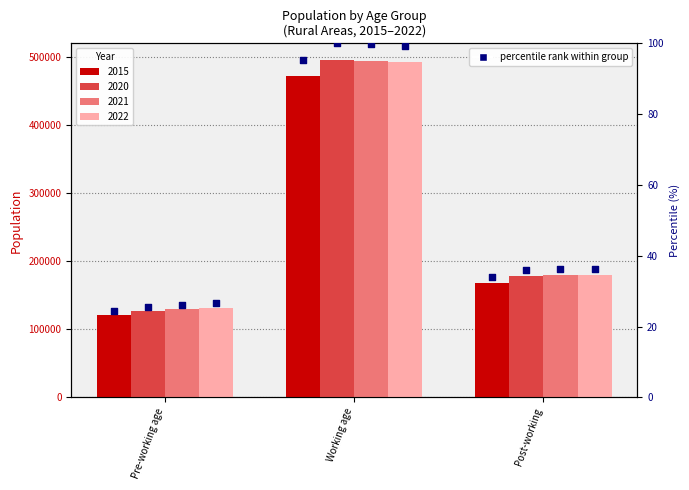

Is the value of rank 2020 at Post-working greater than the value of rank 2022 at Pre-working age?

Yes